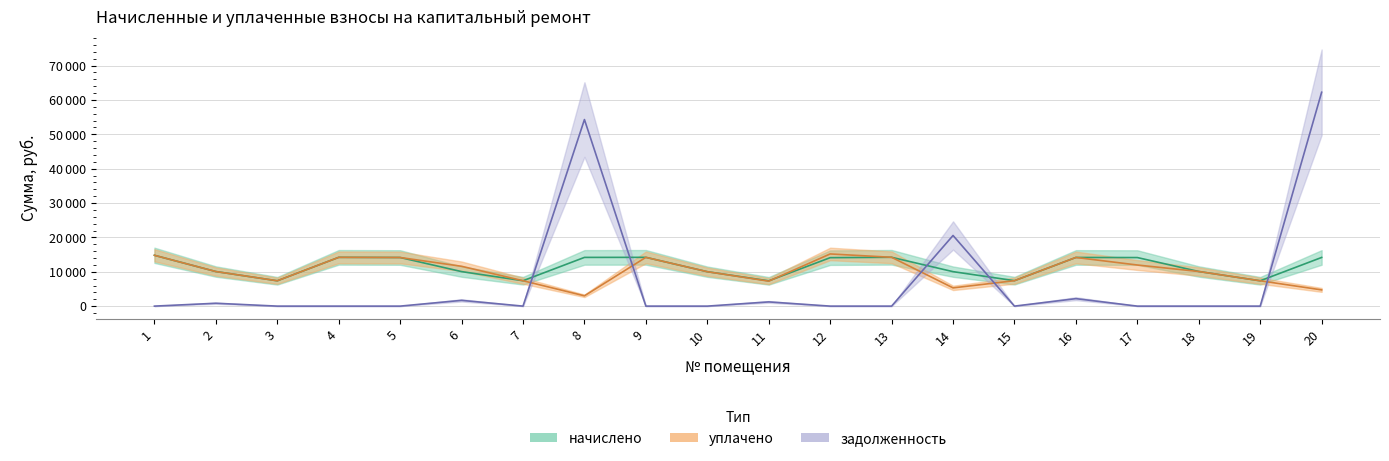

Reading left to right, extract all data points from this chart.

начислено: 1=14791.7	2=10060.8	3=7372.8	4=14192.6	5=14146.6	6=10045.4	7=7388.2	8=14177.3	9=14192.6	10=10014.7	11=7357.4	12=14100.5	13=14208.0	14=10030.1	15=7403.5	16=14161.9	17=14131.2	18=10076.2	19=7372.8	20=14161.9
уплачено: 1=14791.7	2=10060.8	3=7372.8	4=14192.0	5=14146.6	6=11588.9	7=7388.2	8=3000.0	9=14192.6	10=10014.7	11=7261.6	12=15183.7	13=14208.0	14=5308.0	15=7403.5	16=14161.9	17=11961.1	18=10076.2	19=7372.8	20=4720.6
задолженность: 1=0.0	2=831.2	3=0.0	4=0.0	5=0.0	6=1674.2	7=0.0	8=54288.9	9=0.0	10=0.0	11=1226.2	12=0.0	13=0.0	14=20558.4	15=0.0	16=2175.9	17=0.0	18=0.0	19=0.0	20=62235.0